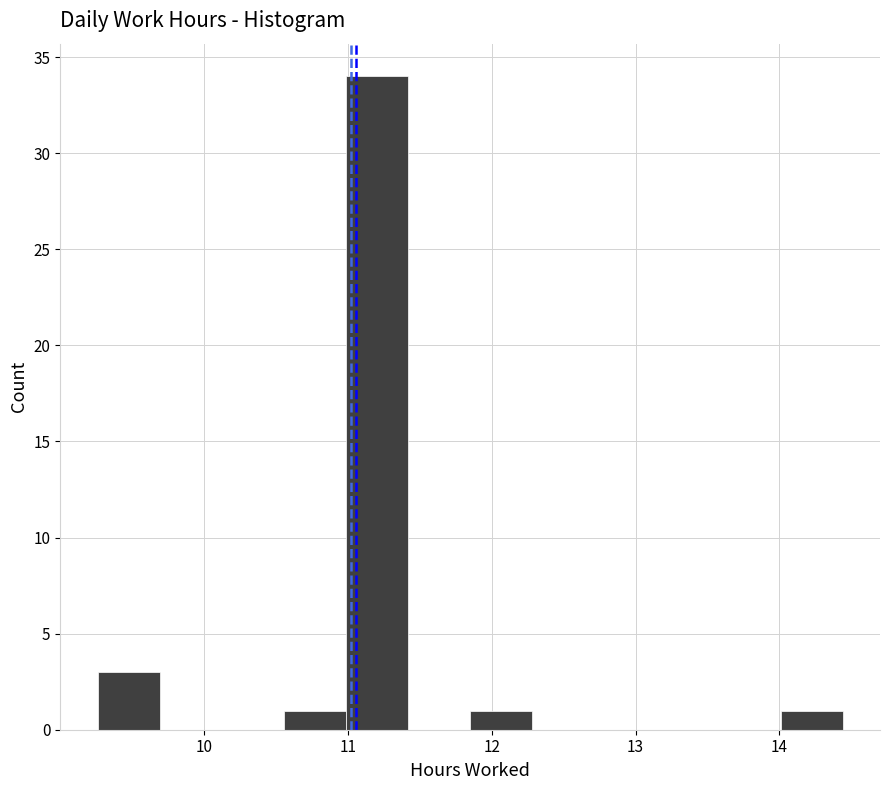

Reading left to right, transcribe this chart: for each bar, give the range it covers on the x-axis and its height. Neither the bar edges nor the heights are printed on the chart, so give them approximately, as read against the axes.

9.3 to 9.7: 3
9.7 to 10.1: 0
10.1 to 10.6: 0
10.6 to 11.0: 1
11.0 to 11.4: 34
11.4 to 11.9: 0
11.9 to 12.3: 1
12.3 to 12.7: 0
12.7 to 13.1: 0
13.1 to 13.6: 0
13.6 to 14.0: 0
14.0 to 14.4: 1